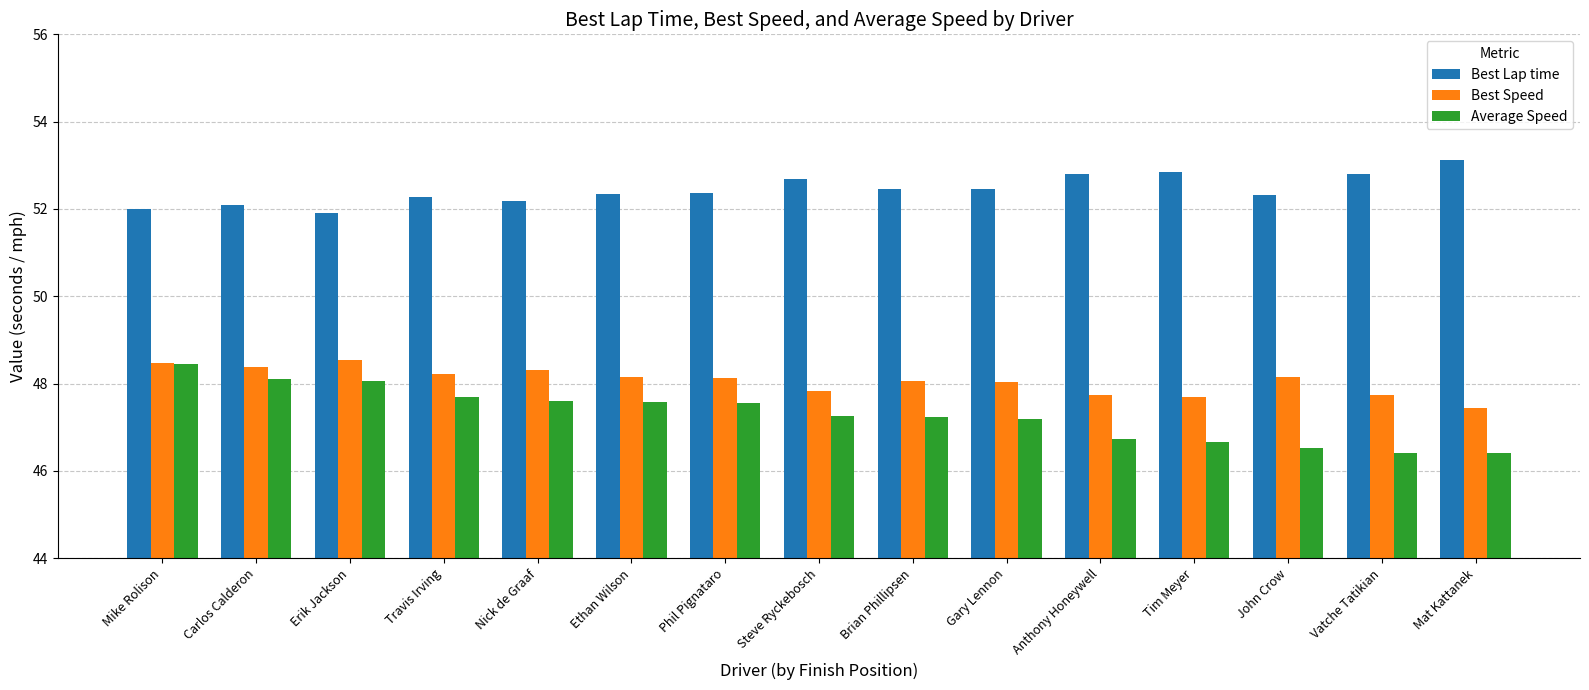

What is the sum of all Best Lap time values?

786.6